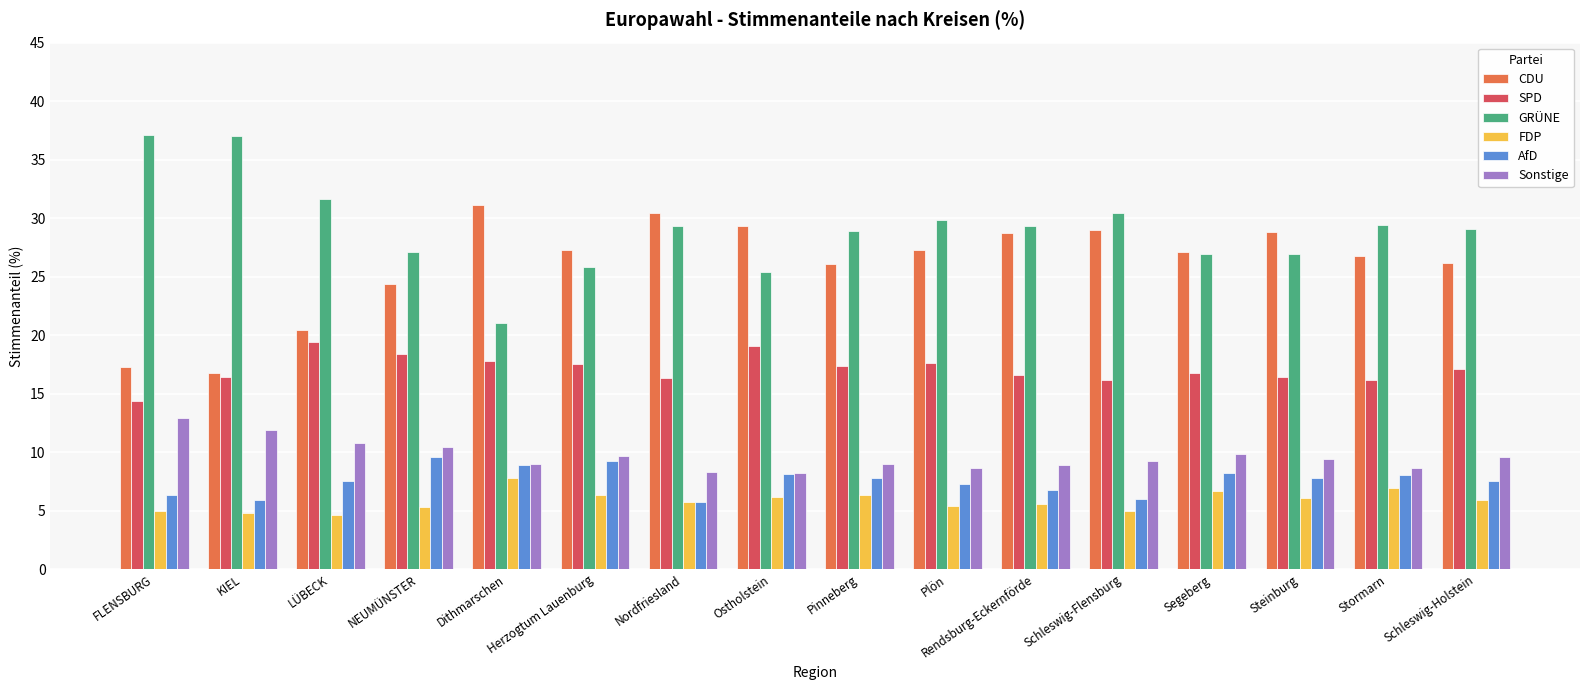

Are the bars horizontal?

No